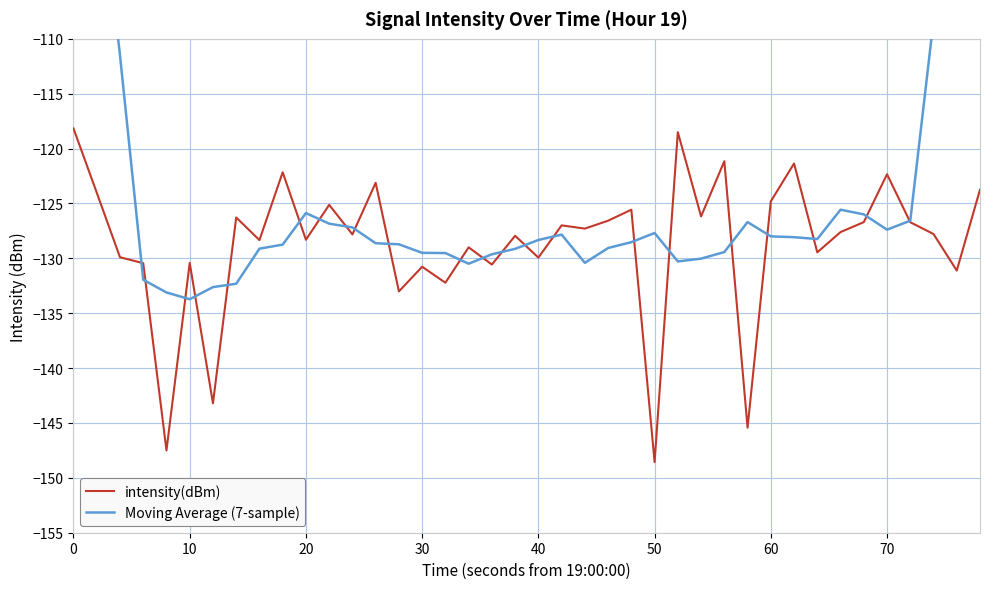

Reading left to right, list all the values displayed in this chart.

intensity(dBm): -118.2	-124.0	-129.9	-130.4	-147.5	-130.4	-143.2	-126.3	-128.3	-122.2	-128.3	-125.1	-127.8	-123.1	-133.0	-130.8	-132.2	-129.0	-130.6	-127.9	-129.9	-127.0	-127.3	-126.6	-125.6	-148.6	-118.5	-126.2	-121.1	-145.4	-124.8	-121.4	-129.5	-127.6	-126.7	-122.3	-126.7	-127.8	-131.1	-123.7
Moving Average (7-sample): -71.8	-92.9	-111.5	-131.9	-133.1	-133.7	-132.6	-132.3	-129.1	-128.7	-125.9	-126.8	-127.2	-128.6	-128.7	-129.5	-129.5	-130.5	-129.6	-129.1	-128.3	-127.8	-130.4	-129.1	-128.5	-127.7	-130.3	-130.0	-129.4	-126.7	-128.0	-128.1	-128.2	-125.6	-126.0	-127.4	-126.6	-108.3	-90.2	-72.8